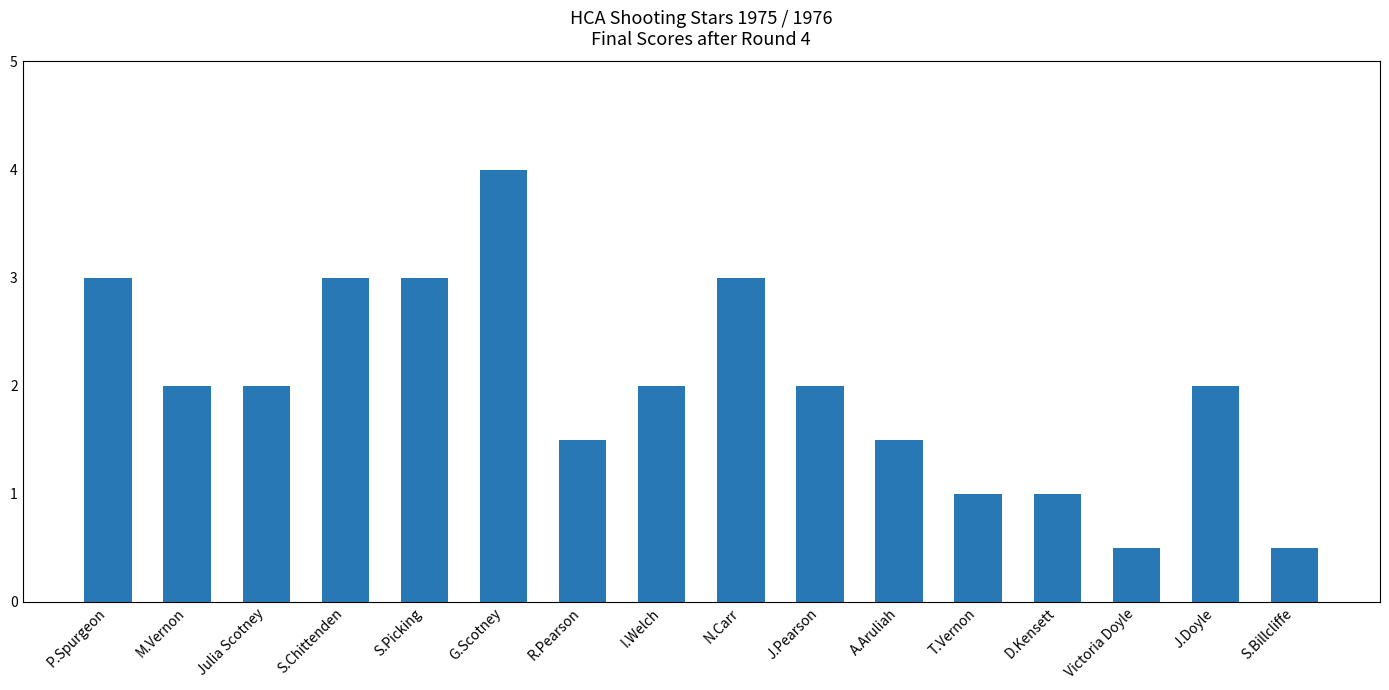

What is the sum of the values at R.Pearson and N.Carr?

4.5